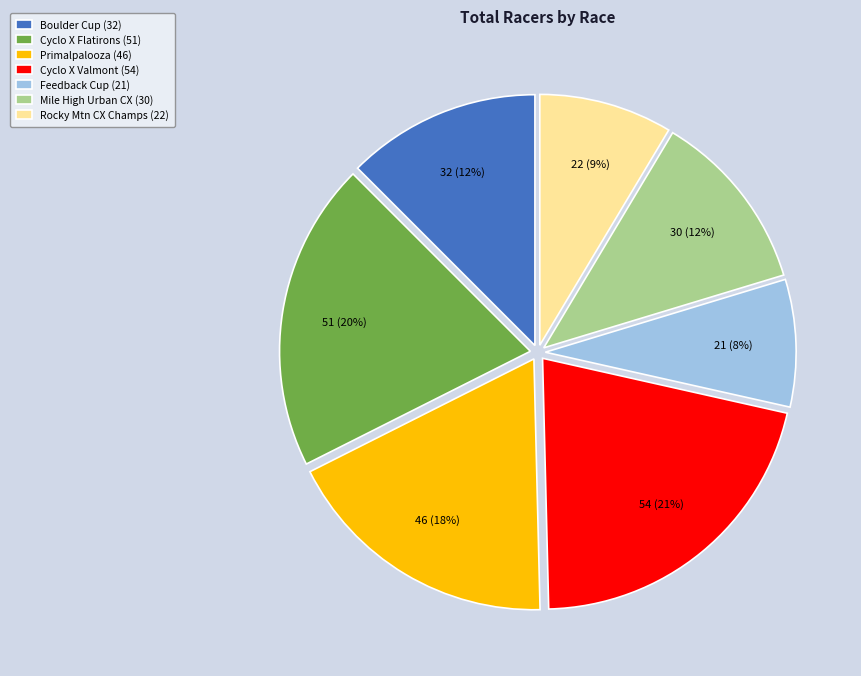

Which has a higher value, Cyclo X Flatirons (51) or Feedback Cup (21)?

Cyclo X Flatirons (51)